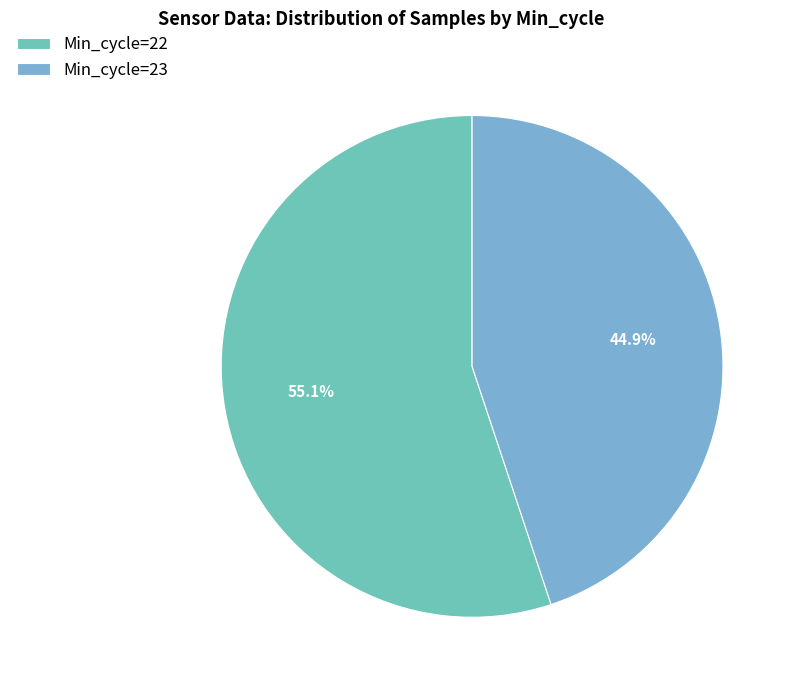

How many slices are in this pie chart?

2